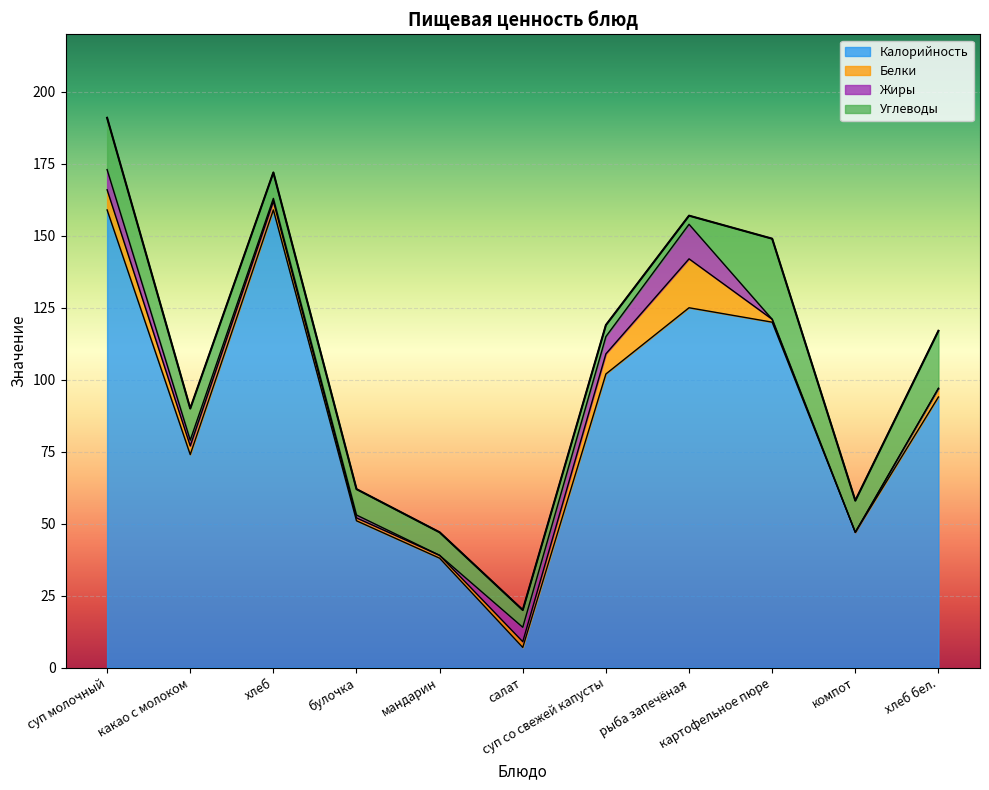

What position from the right is булочка?

8